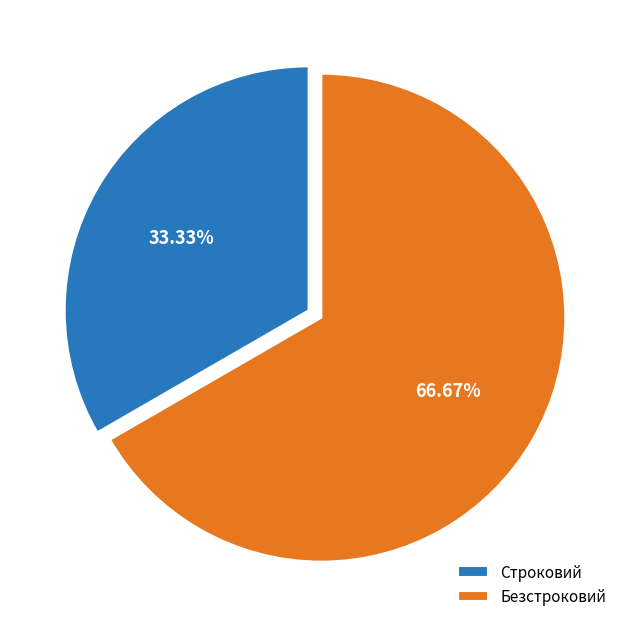

How many segments does this pie chart have?

2